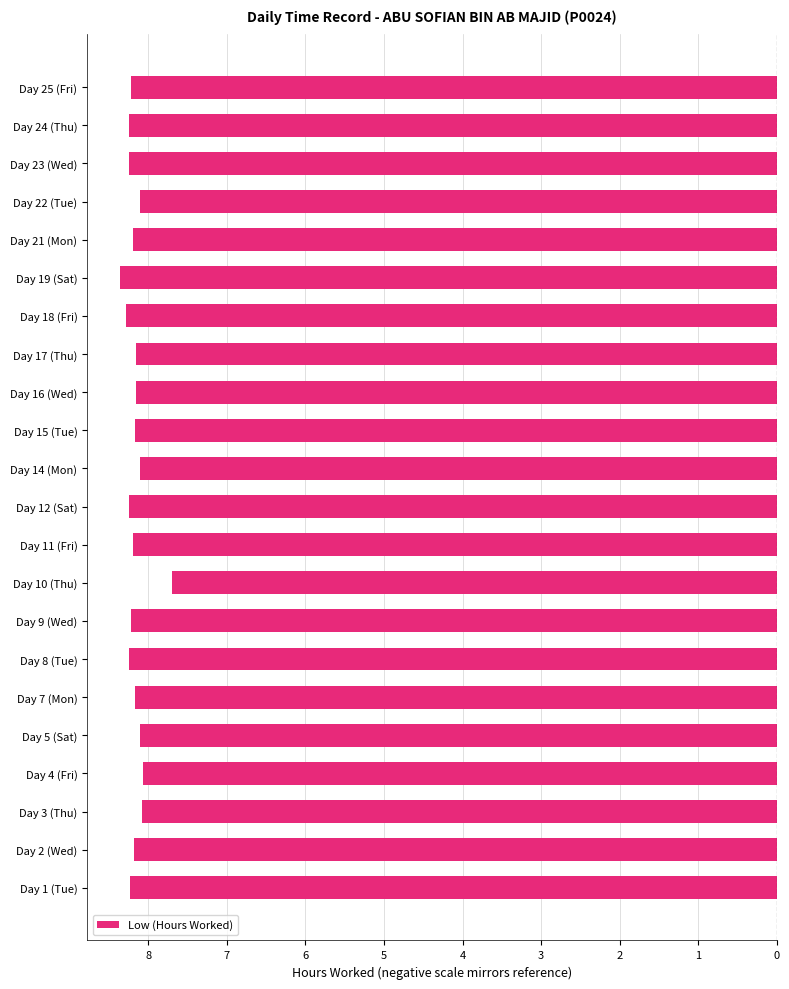

Count the values in the range -8 to -7.

1